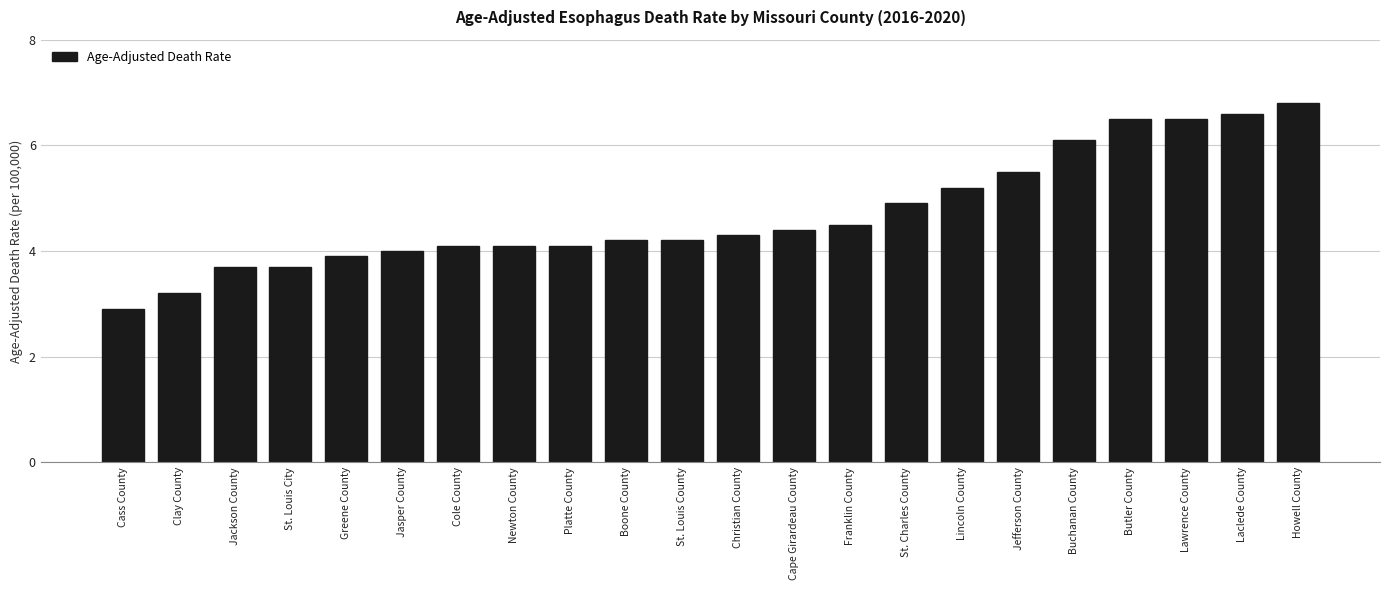

What is the label of the 5th bar from the left?

Greene County